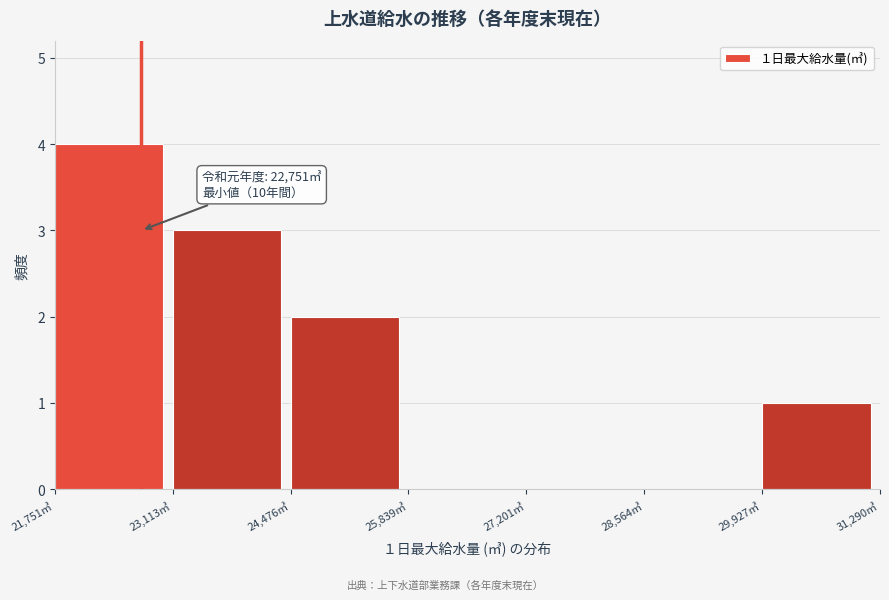

Over which range of the x-axis is the bar tallest?

21800 to 23200